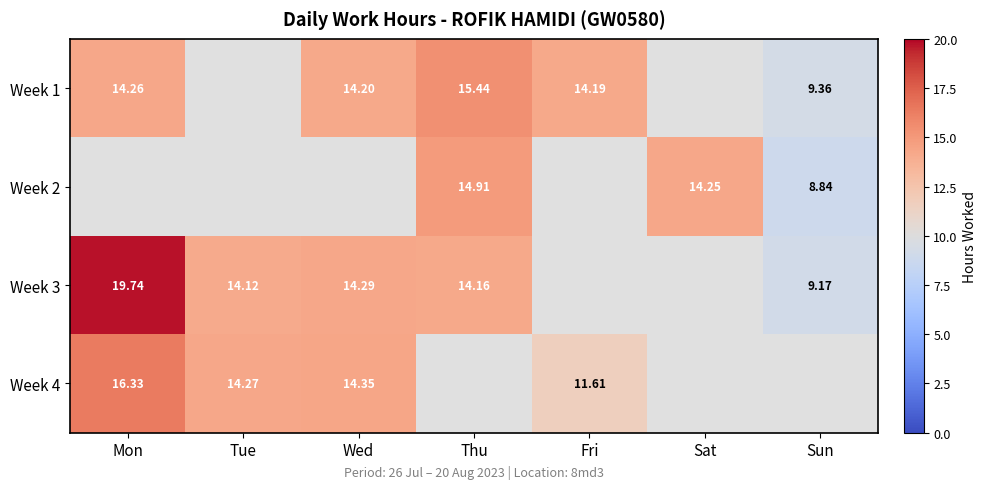

Is the value of Week 1 at Wed greater than the value of Week 4 at Wed?

No